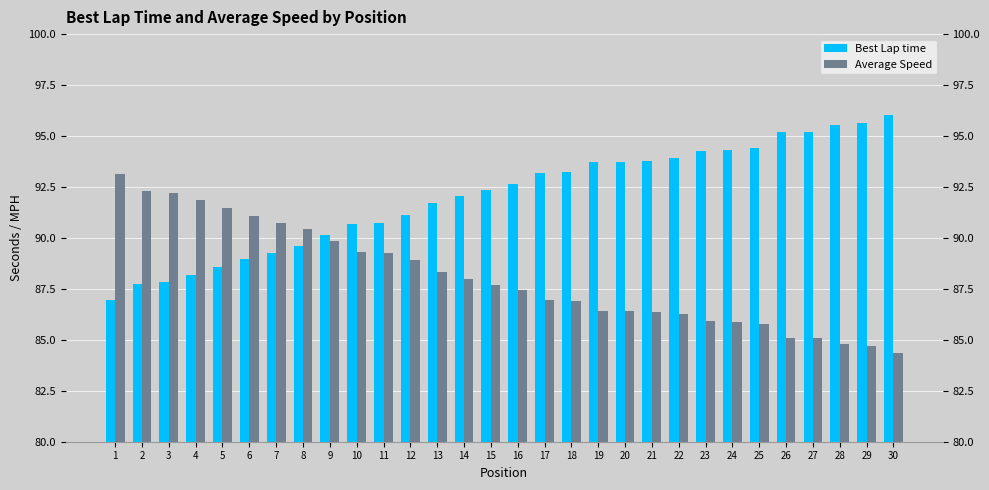

Does the chart contain stacked bars?

No